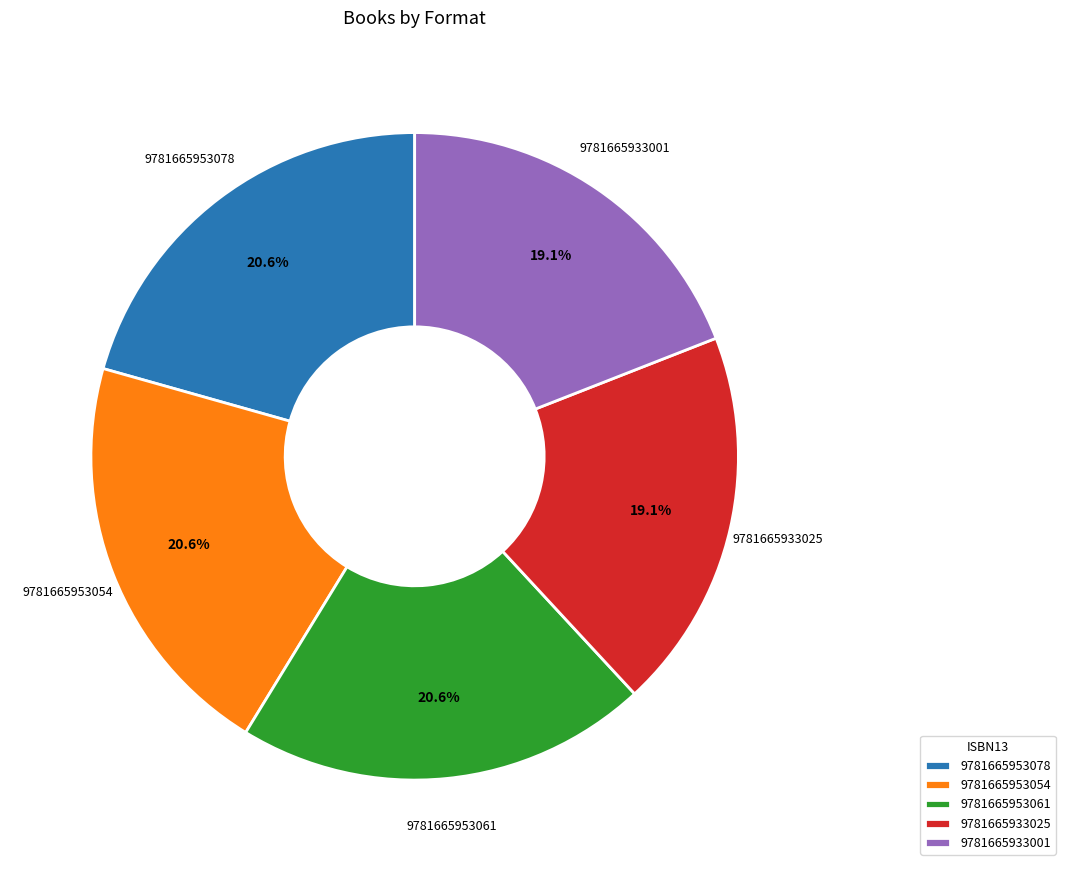

Is the sum of 9781665953078 and 9781665953054 greater than half?

No